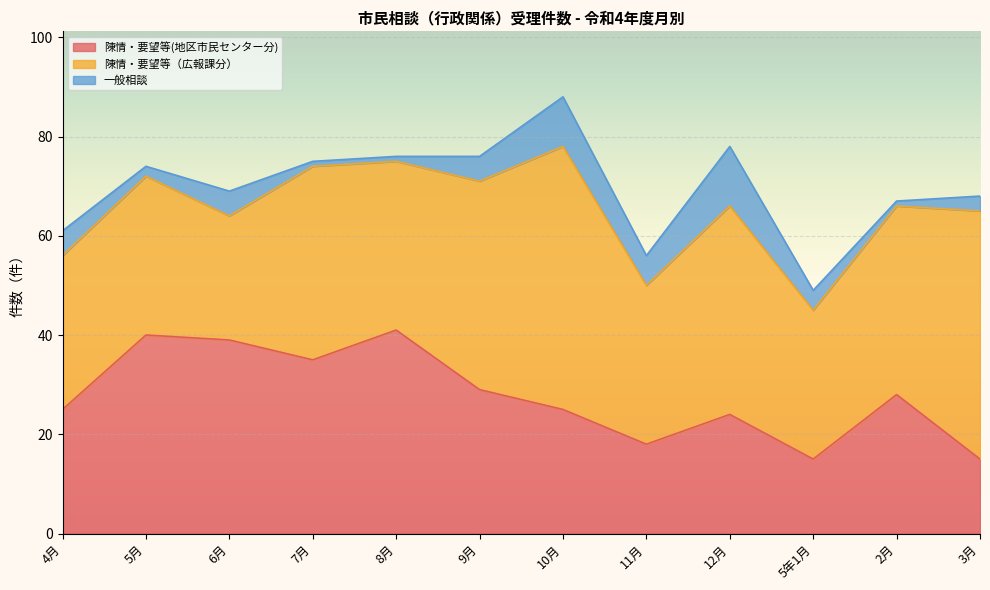

Rank the series by their average value, from lowest to highest.

一般相談, 陳情・要望等(地区市民センター分), 陳情・要望等（広報課分）